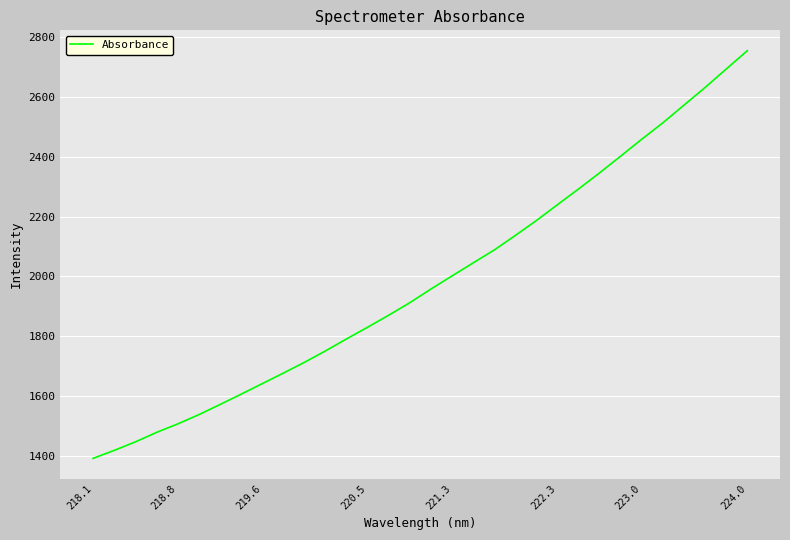

What is the greatest value displayed?

2754.9